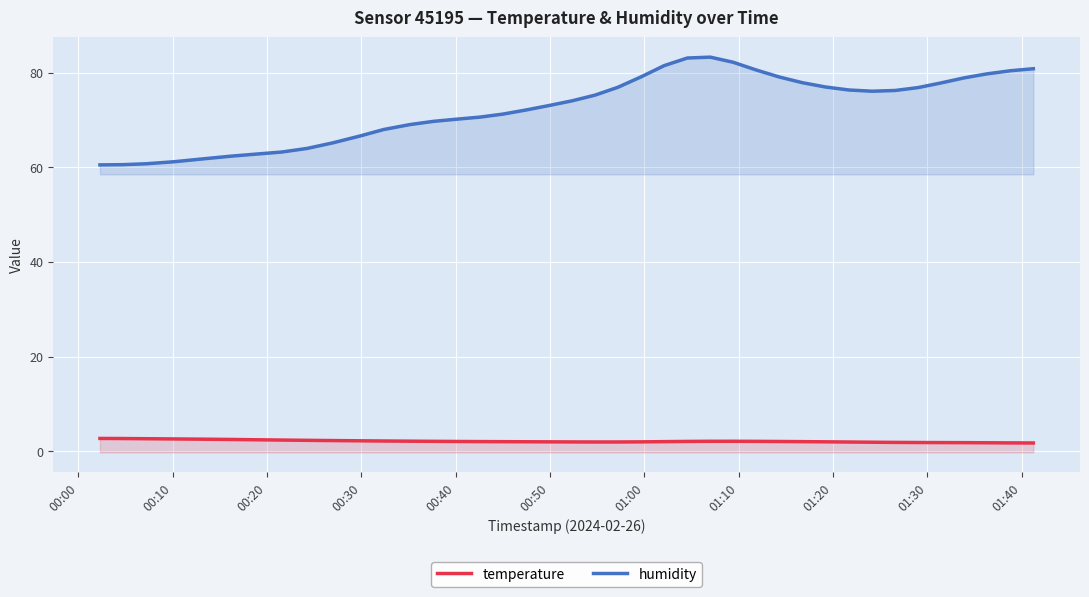

What is the value of the humidity point at the 13th from the left?

69.0